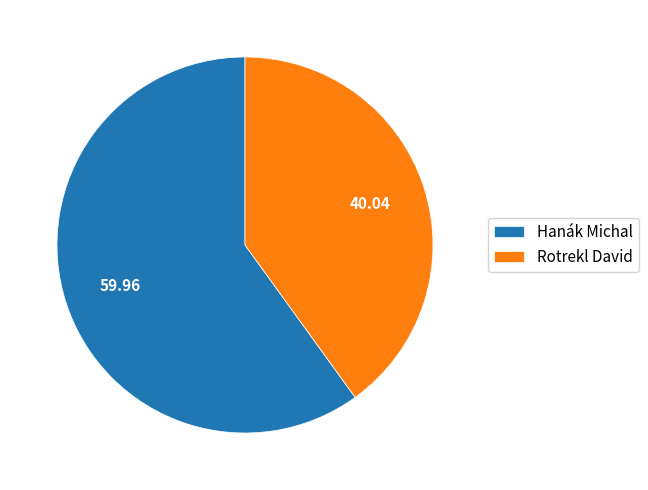

Does Hanák Michal represent more than half of the total?

Yes